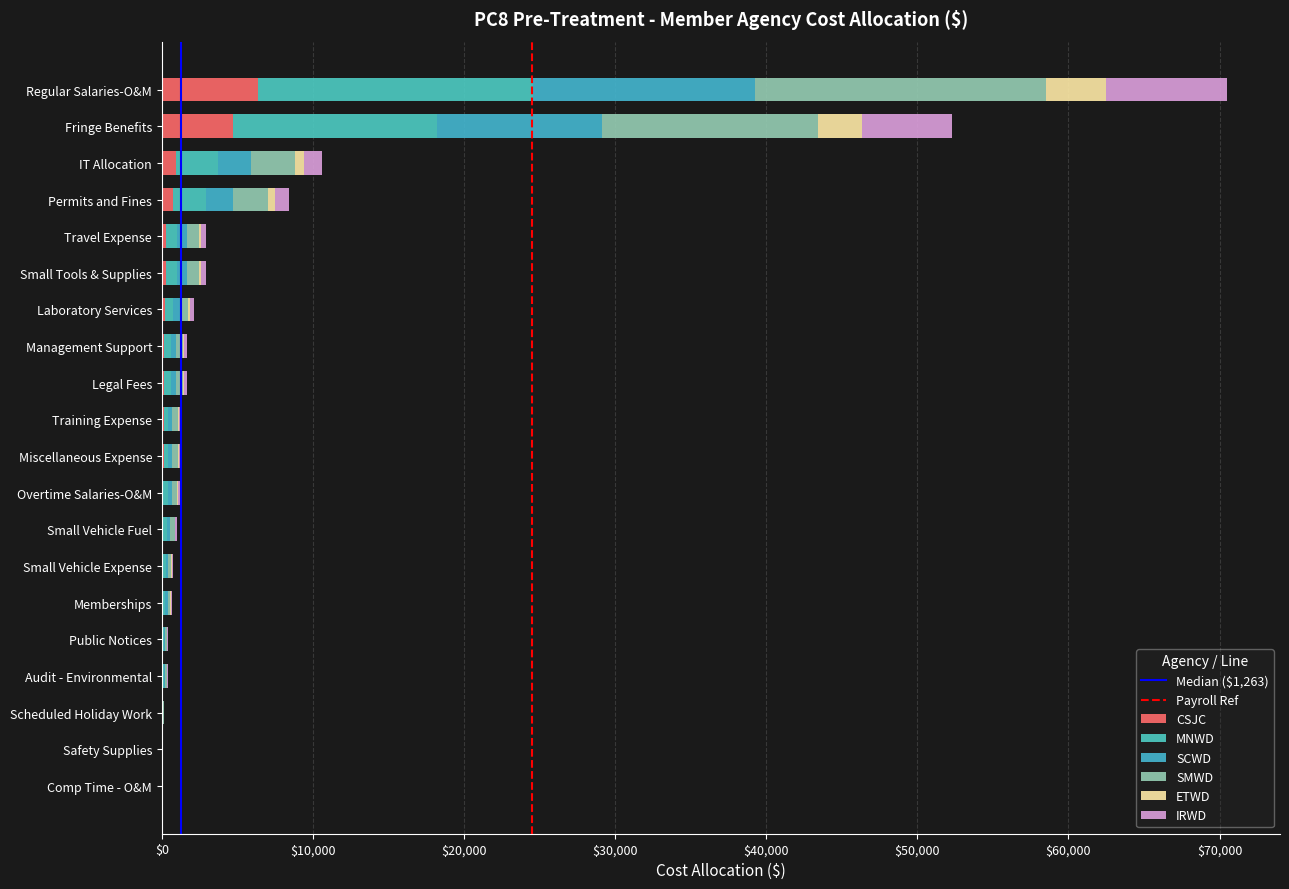

Is it true that IRWD equals 0.0 at Comp Time - O&M?

True